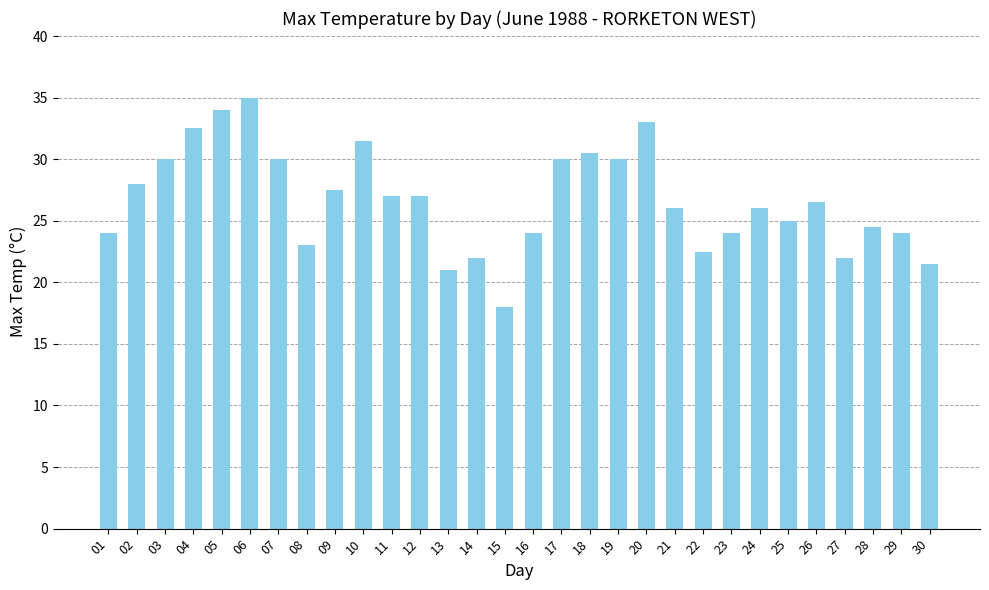

What is the difference between the maximum and second lowest values?

14.0